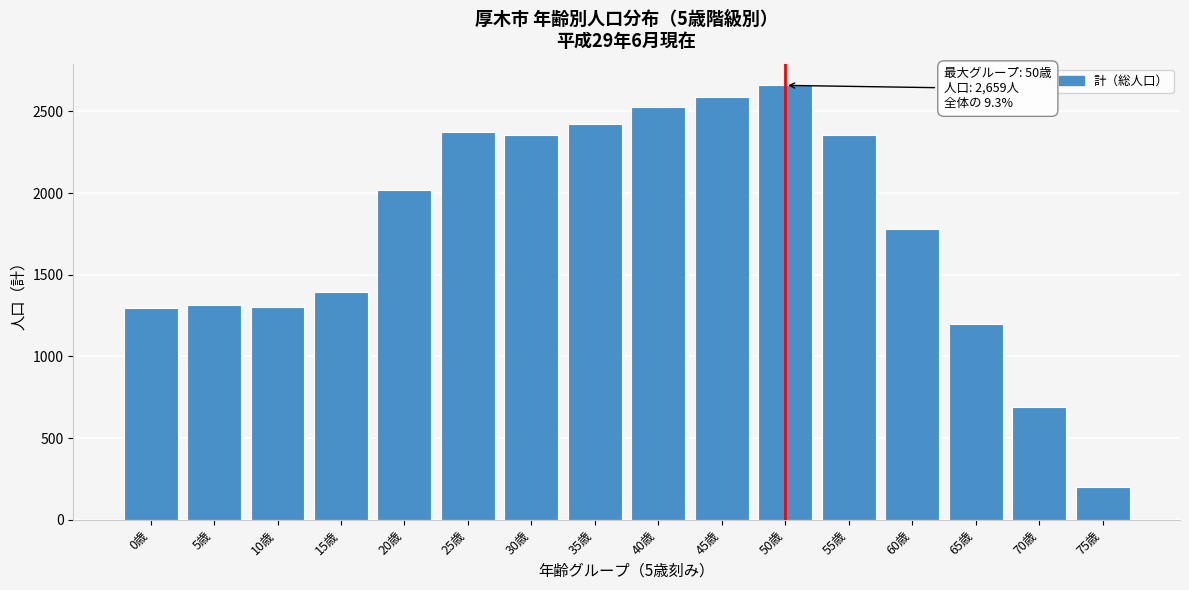

What is the ratio of the value at 0歳 to the value at 50歳?

0.5